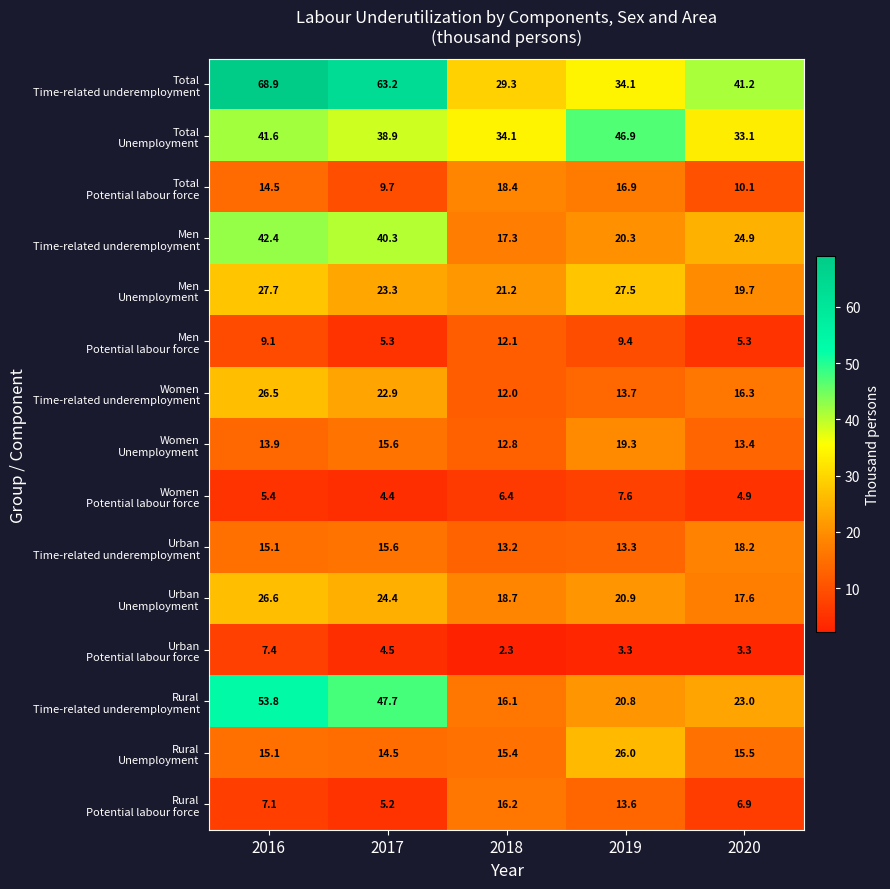

What is the spread (max minus min) of values at 2017?

58.8